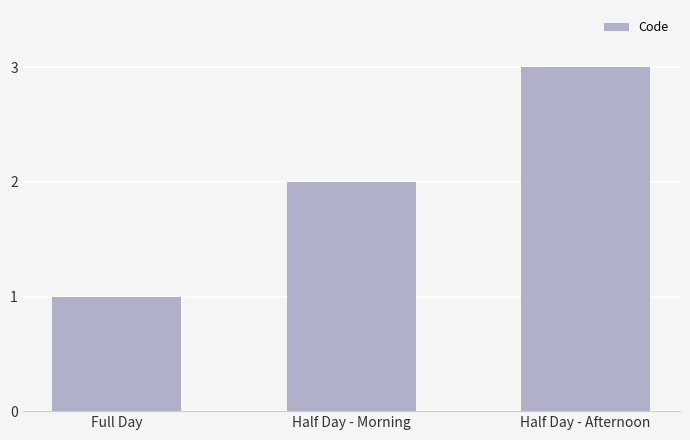

What is the sum of the values at Half Day - Morning and Half Day - Afternoon?

5